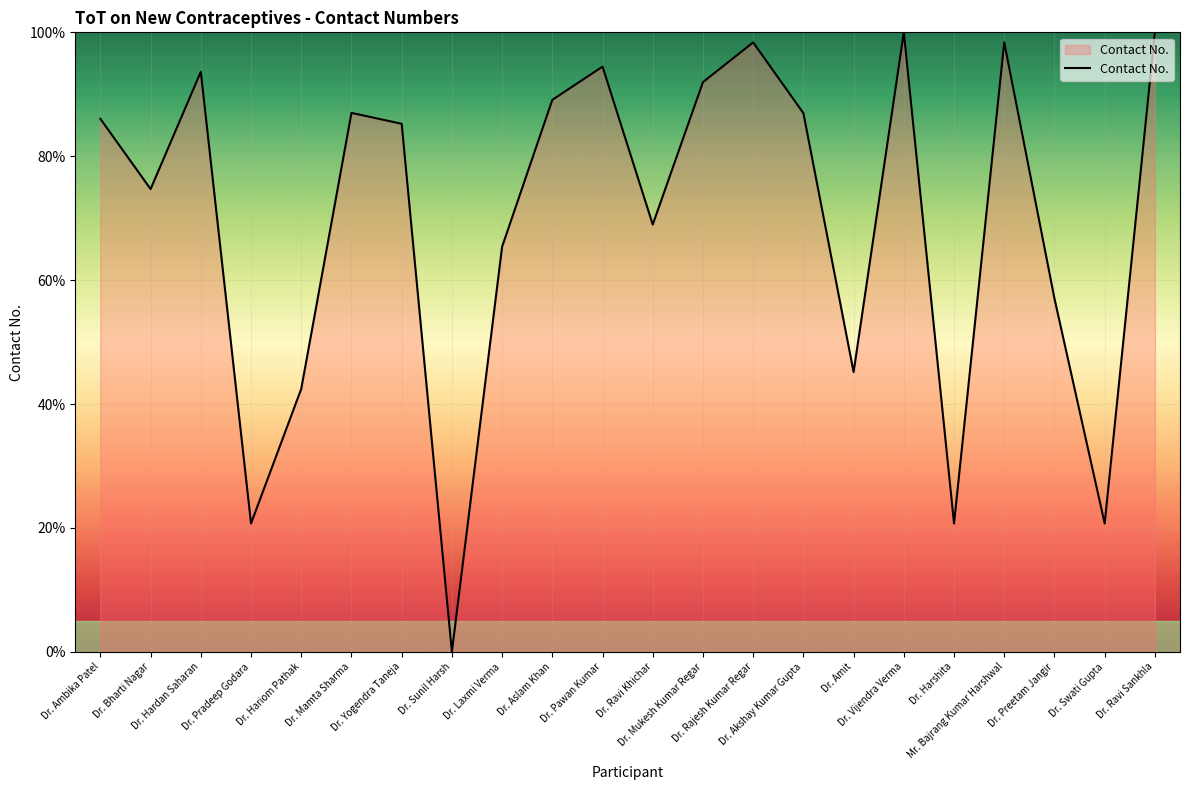

What is the difference between the maximum and minimum values?

100.0